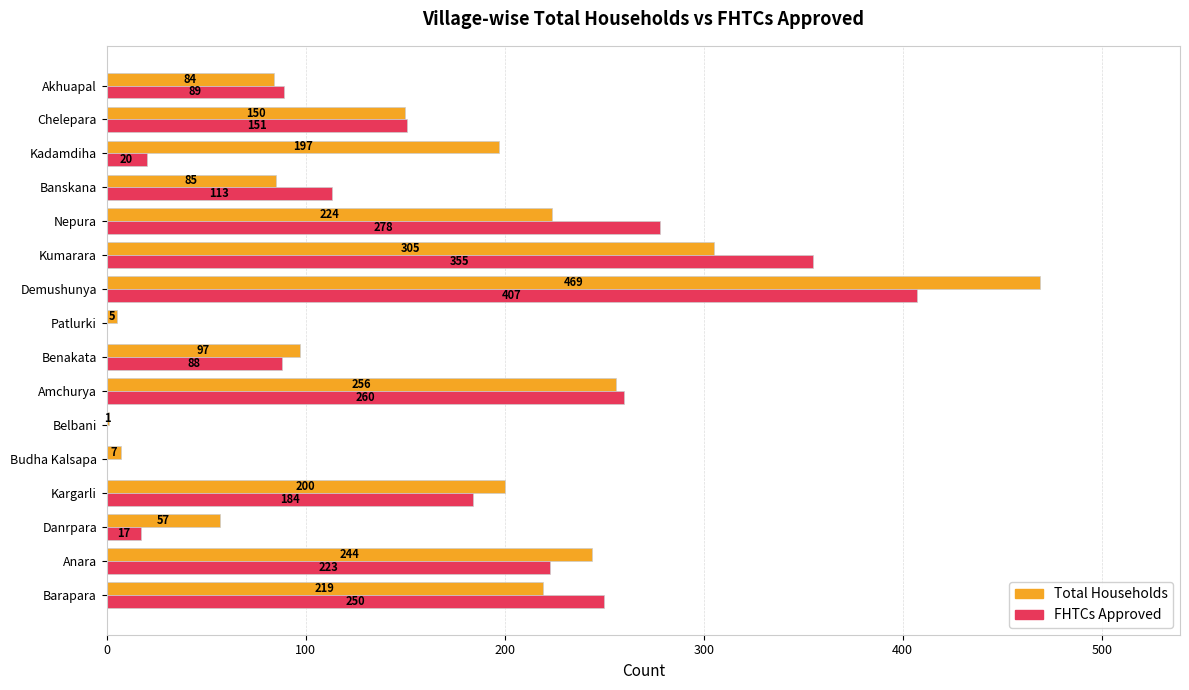

At which category does the chart reach its peak across all series?

Demushunya